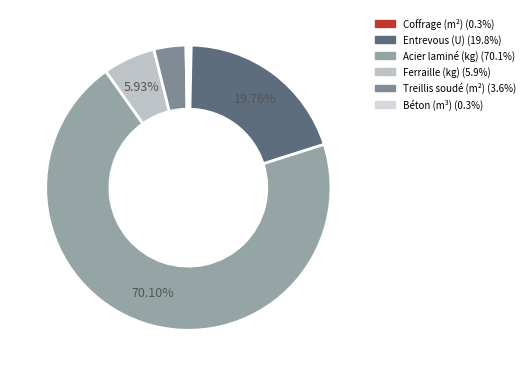

What portion of the pie excludes Acier laminé (kg)?

29.9%